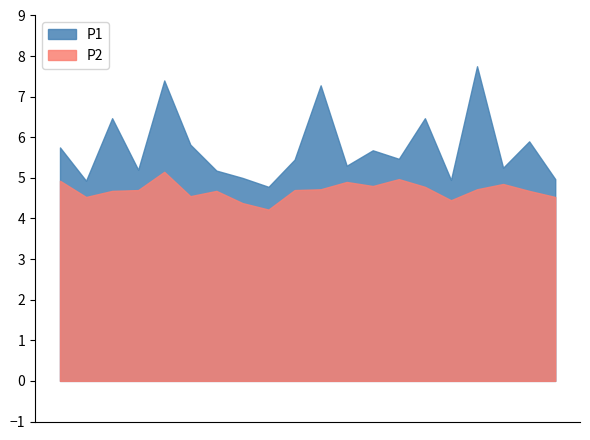

What is the approximate value of P1 at 00:26?

7.3